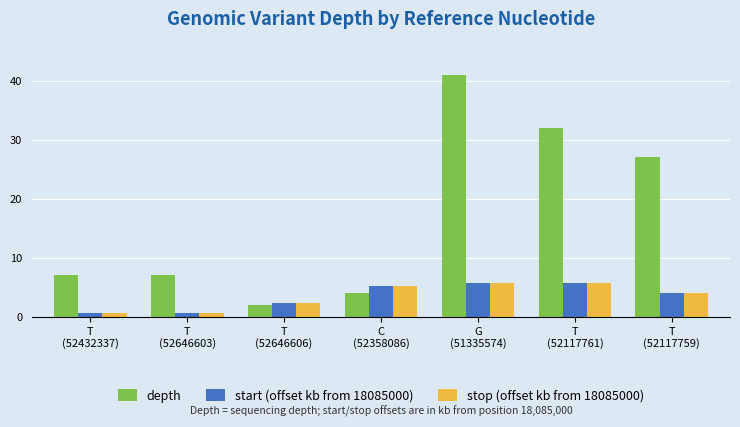

What is the difference between the second highest and minimum values in the stop (offset kb from 18085000) series?

5.1